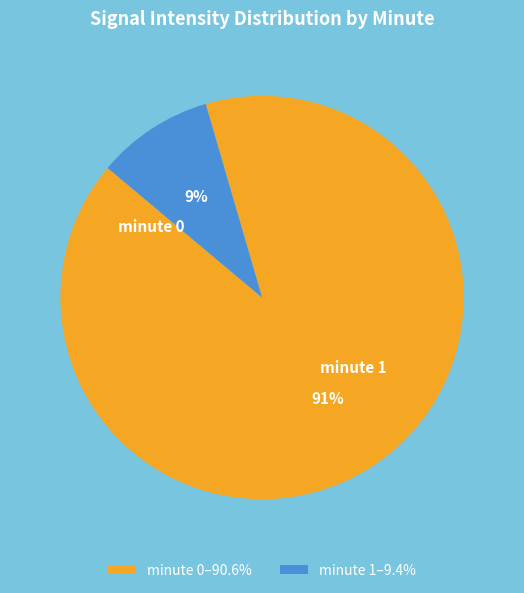

To the nearest percent, what percentage of the pie is minute 0–90.6%?

91%